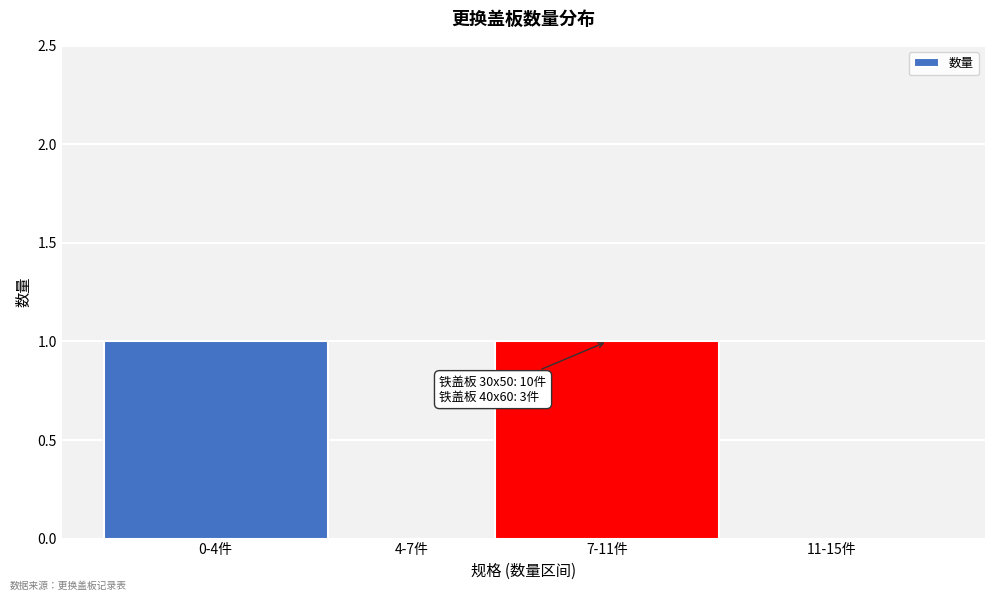

Reading left to right, what are all the values shown in this chart?

0-4件=1	4-7件=0	7-11件=1	11-15件=0